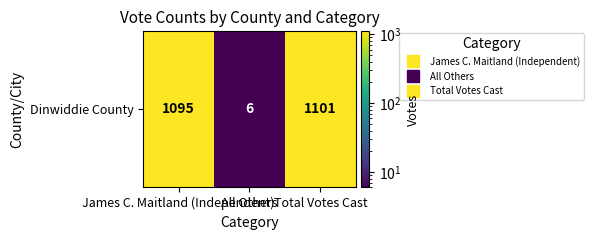

What is the difference between the values at Total Votes Cast and All Others?

1095